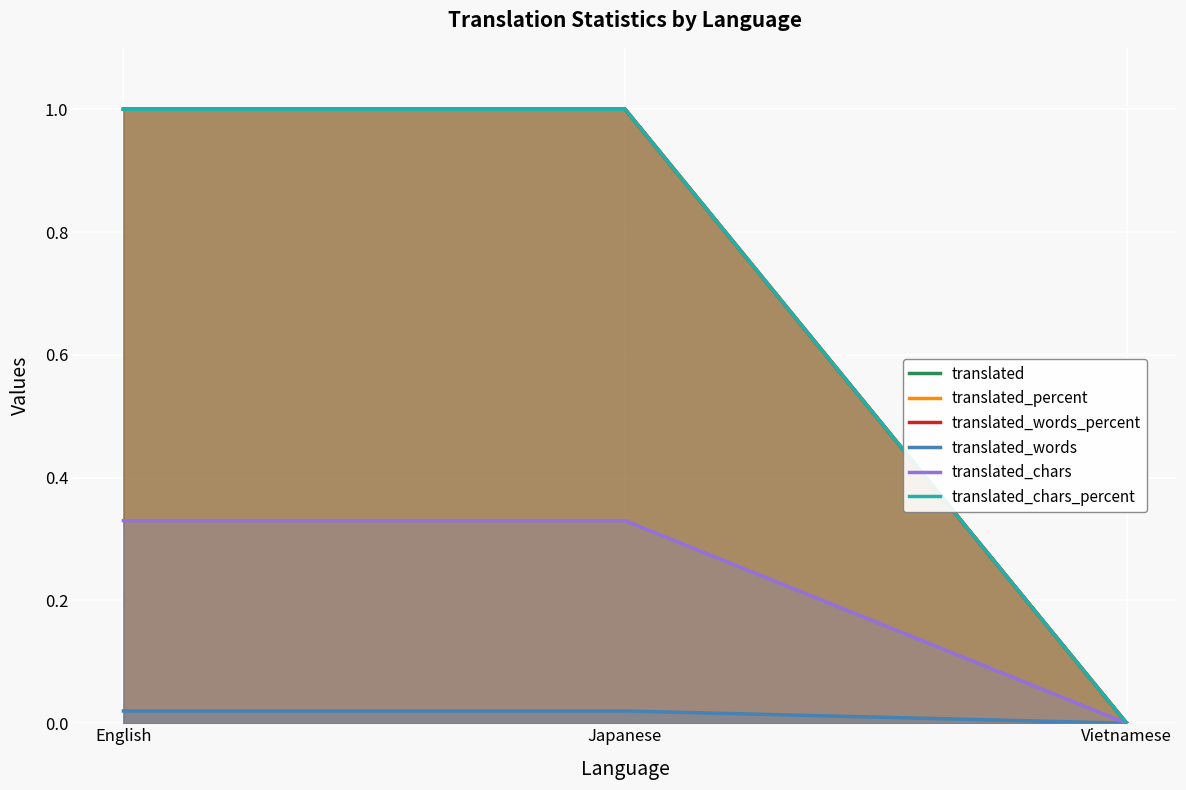

What are all the series names shown in the legend?

translated, translated_percent, translated_words_percent, translated_words, translated_chars, translated_chars_percent